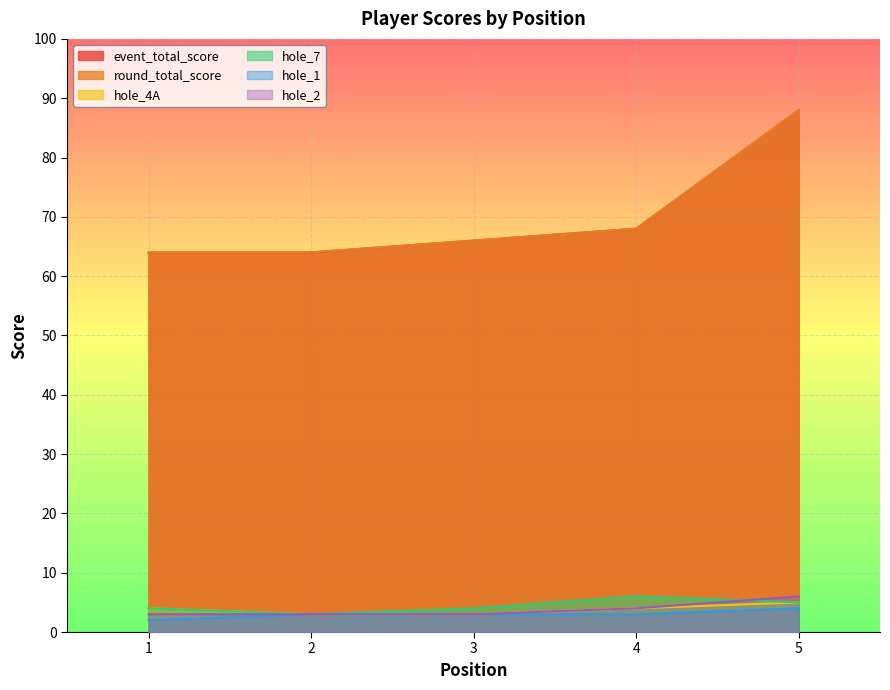

Reading left to right, list all the values displayed in this chart.

event_total_score: 1=64	2=64	3=66	4=68	5=88
round_total_score: 1=64	2=64	3=66	4=68	5=88
hole_4A: 1=4	2=3	3=3	4=4	5=5
hole_7: 1=4	2=3	3=4	4=6	5=5
hole_1: 1=2	2=3	3=3	4=3	5=4
hole_2: 1=3	2=3	3=3	4=4	5=6